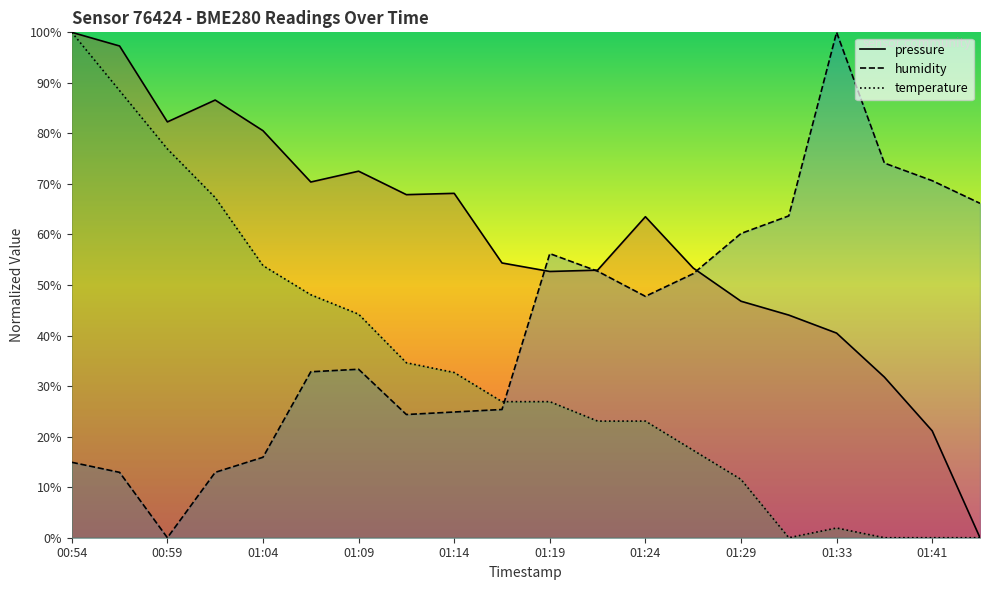

How many times do humidity and temperature cross each other?

1